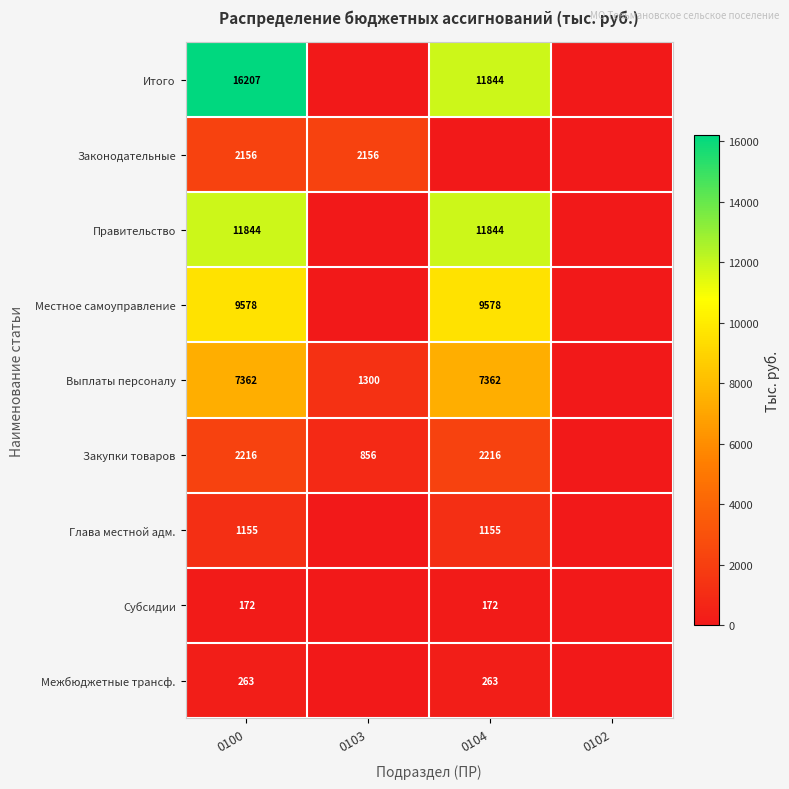

What is the spread (max minus min) of values at 0100?

16035